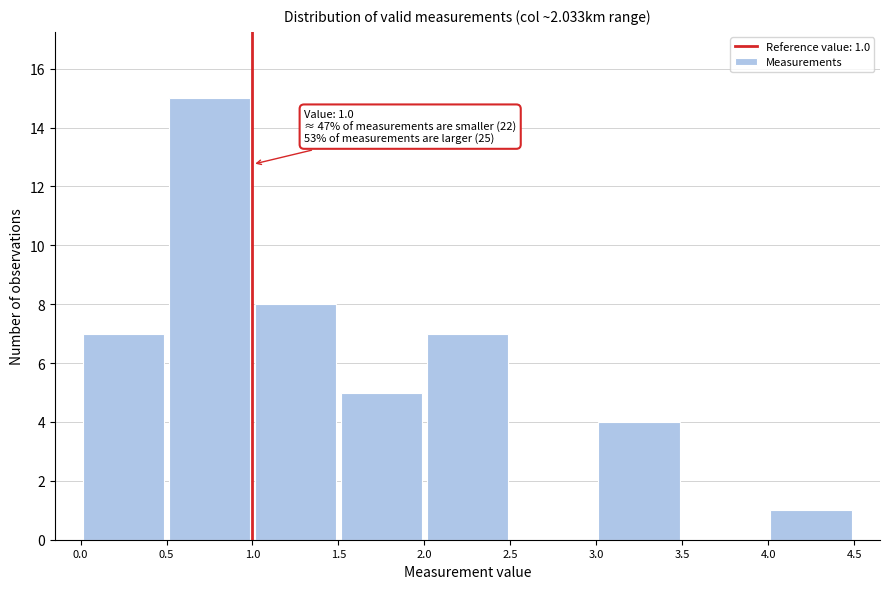

Over which range of the x-axis is the bar tallest?

0.5 to 1.0